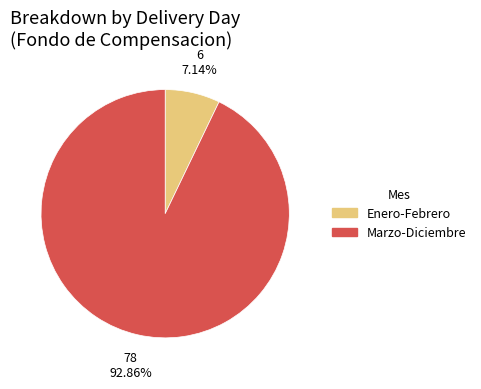

Which category accounts for the majority?

Marzo-Diciembre